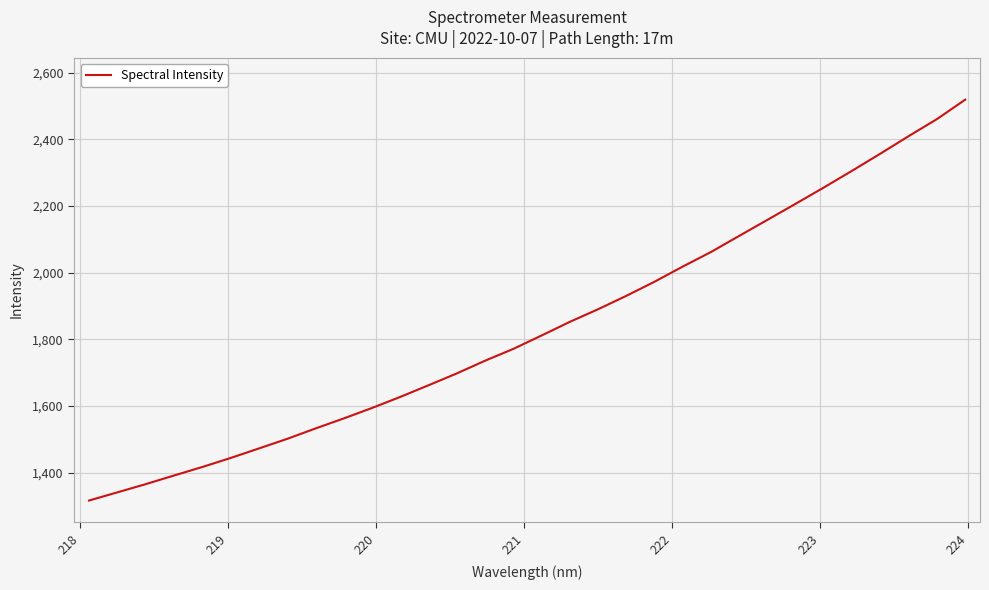

What is the difference between the maximum and minimum values?

1202.7